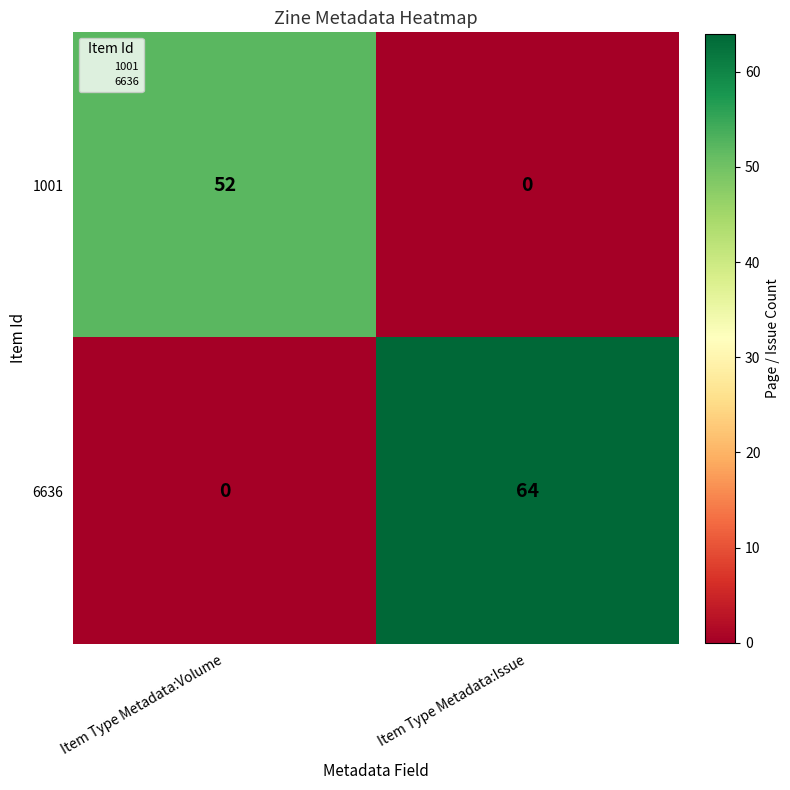

What is the total value across all series at Item Type Metadata:Issue?

64